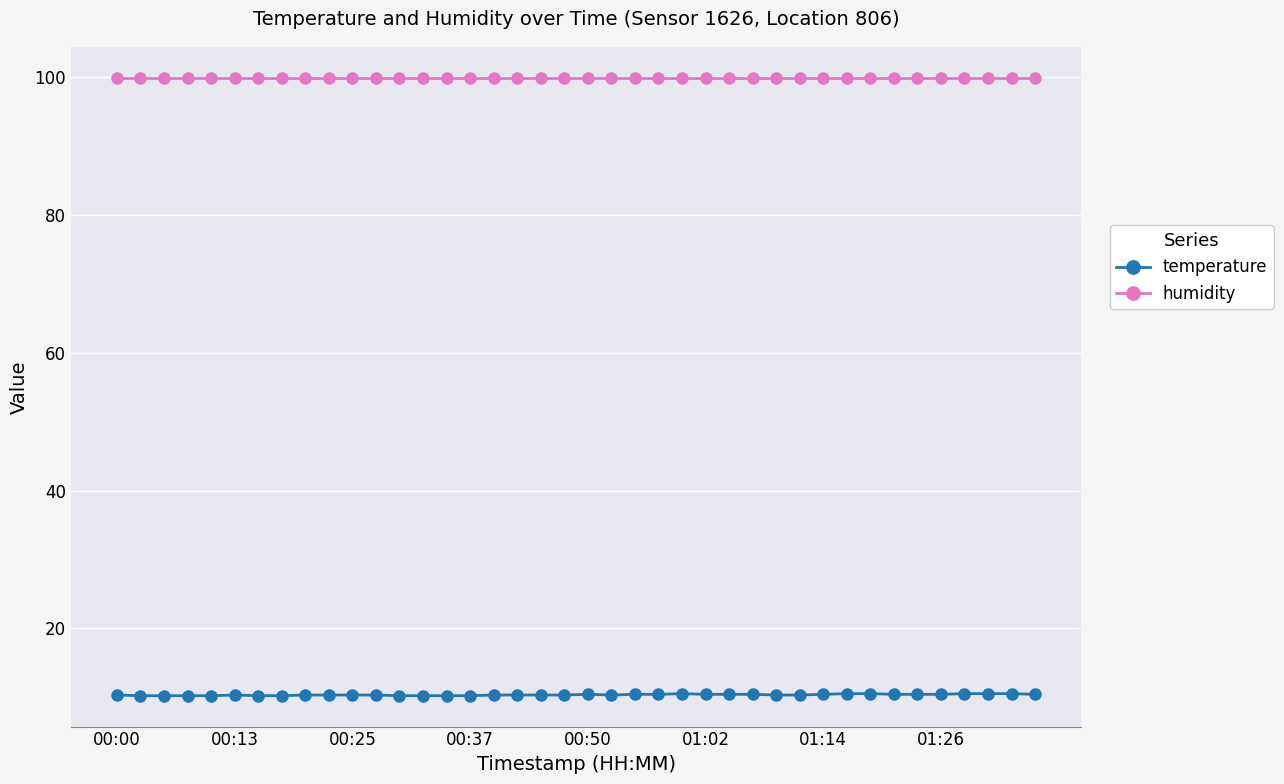

What is the value of the temperature point at the 27th from the left?

10.4